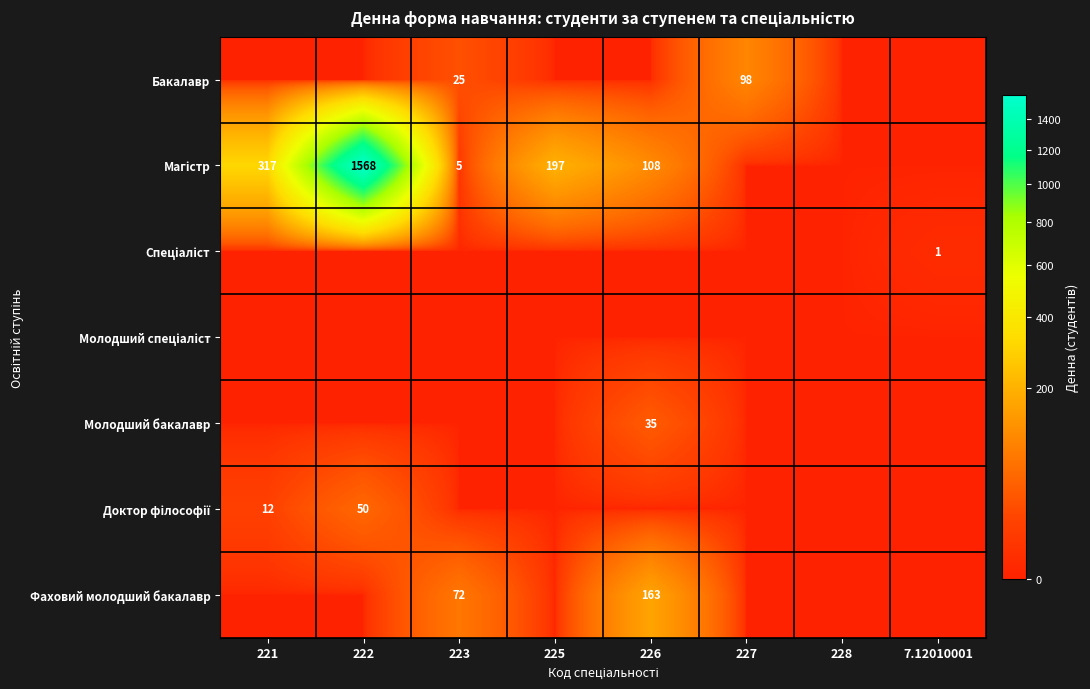

True or false: Фаховий молодший бакалавр has a value of 0 at 225.

True